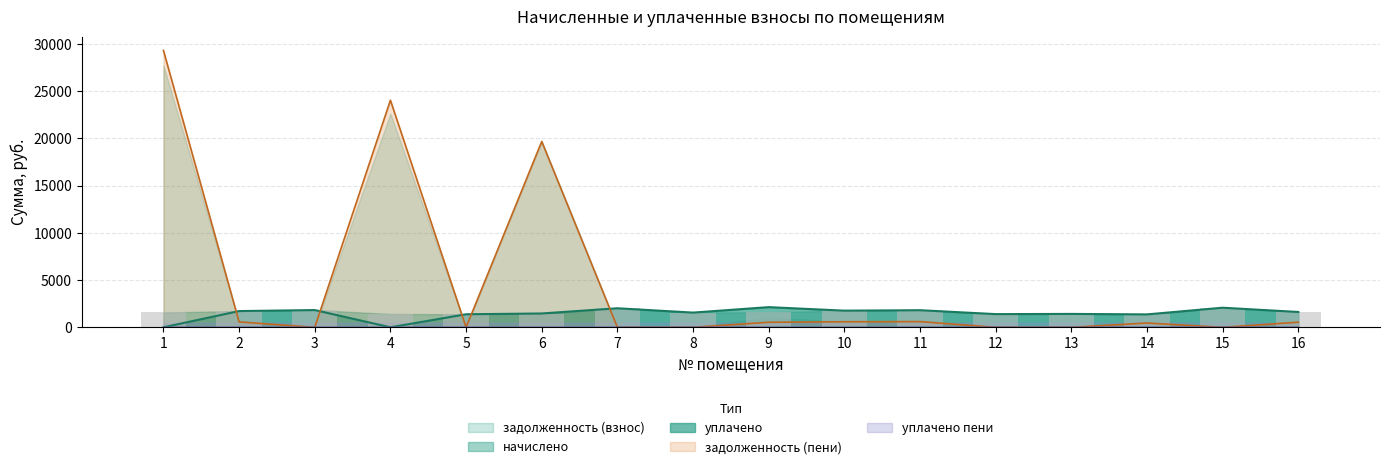

What is the total value across all series at 2?

4011.8